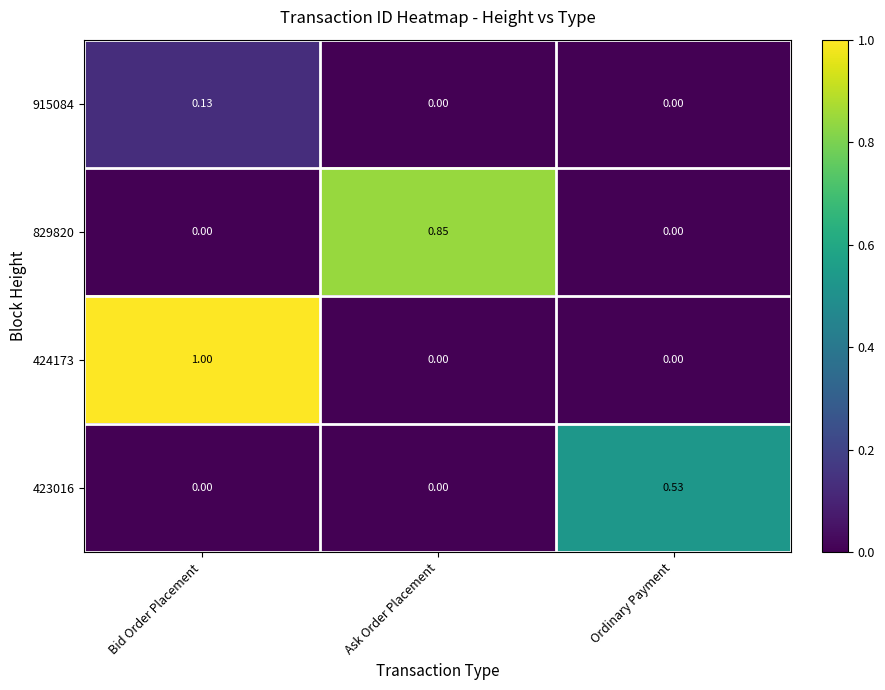

At which category is the sum across all series the highest?

Bid Order Placement